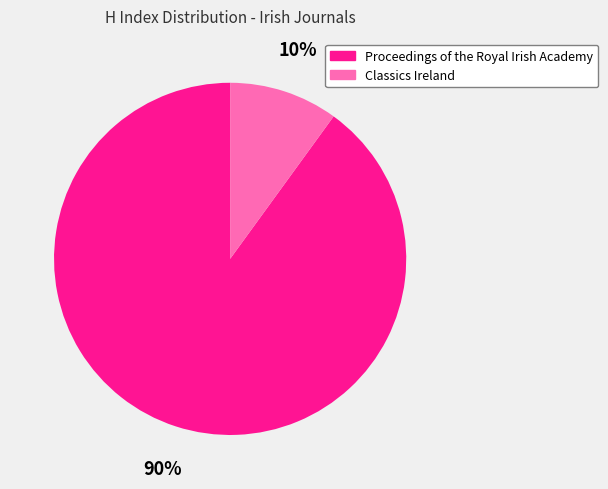

The Classics Ireland slice represents 17% of the pie. True or false?

False